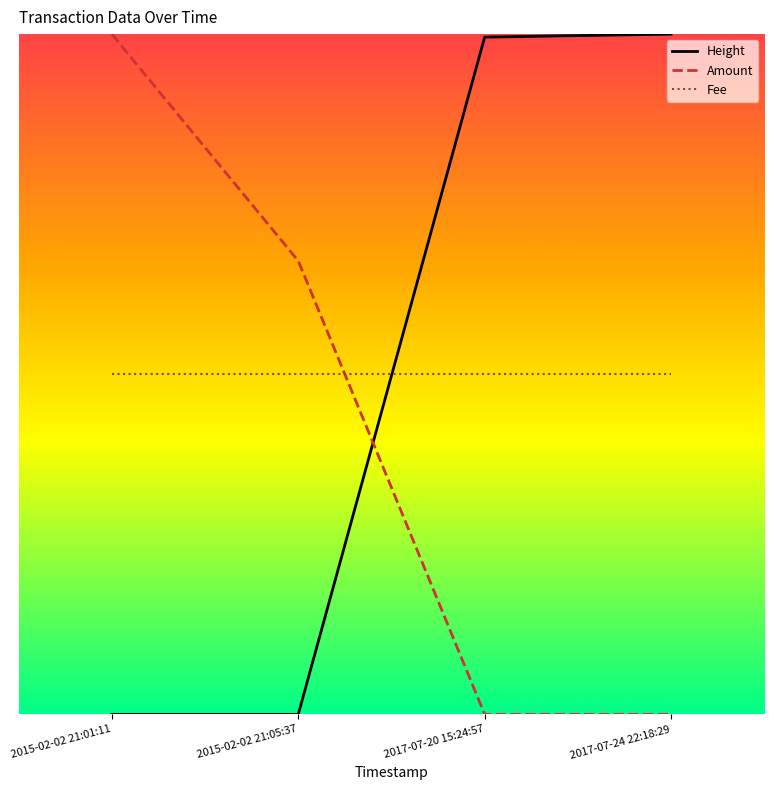

Rank the series by their maximum value, from lowest to highest.

Fee, Amount, Height